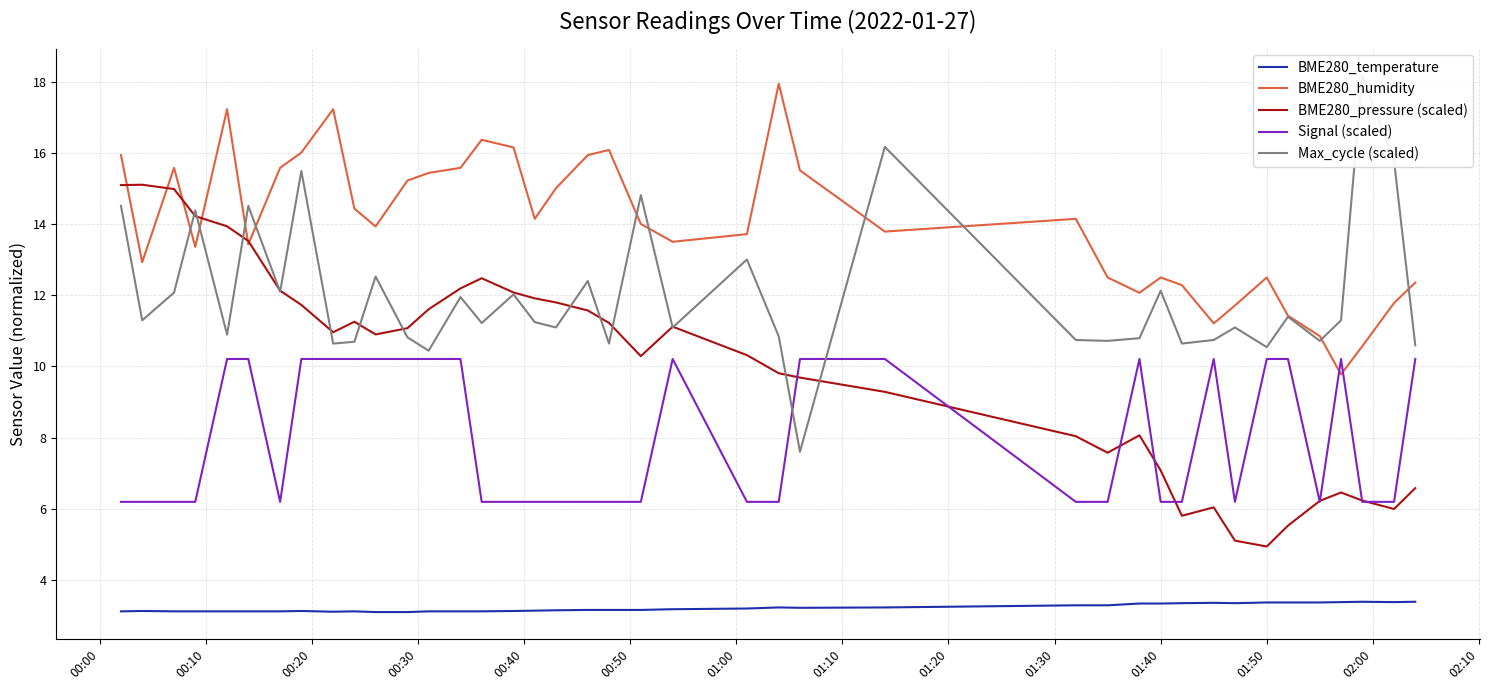

True or false: BME280_temperature and Signal (scaled) cross at least once.

False